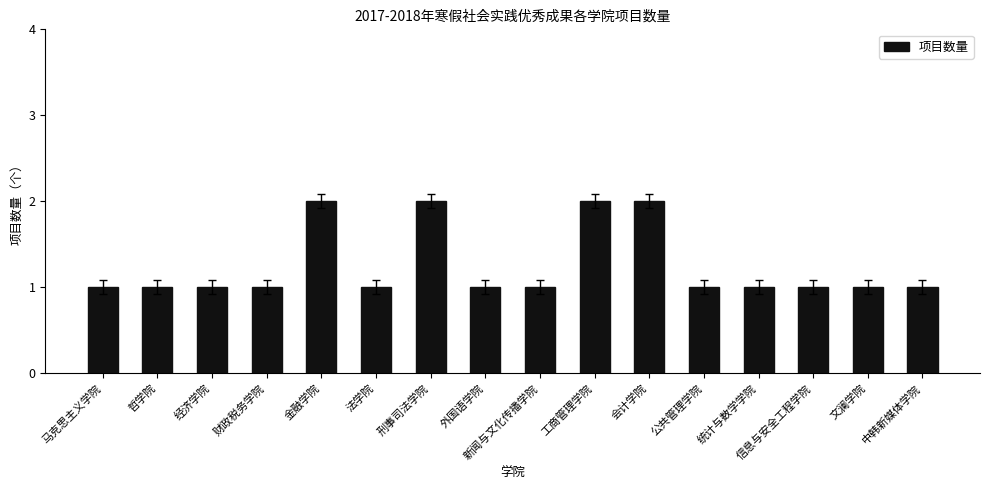

The chart shows a value of 2 at 会计学院. True or false?

True